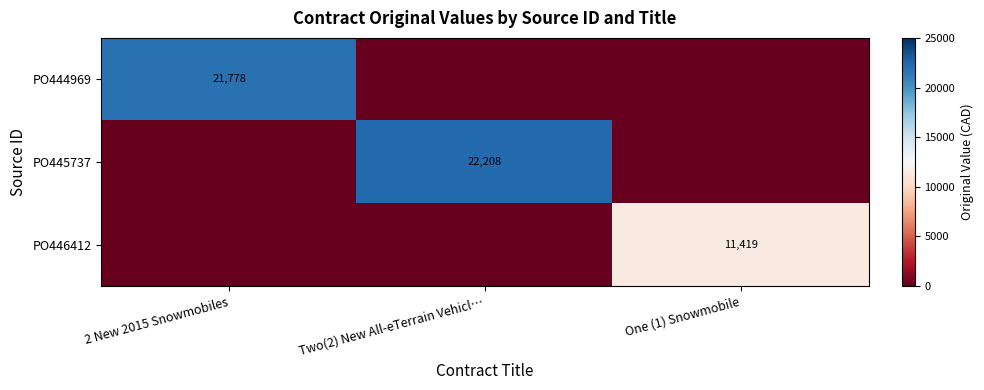

Between 2 New 2015 Snowmobiles and One (1) Snowmobile, which is larger?

2 New 2015 Snowmobiles